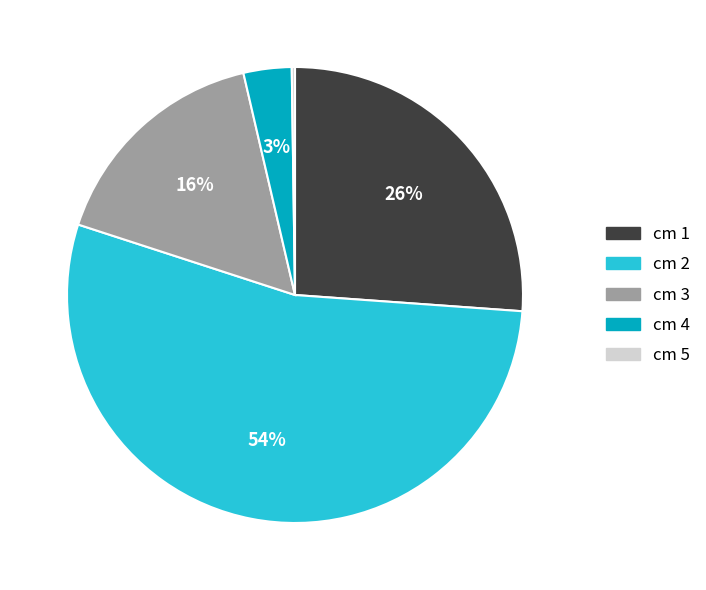

Between cm 3 and cm 4, which is larger?

cm 3